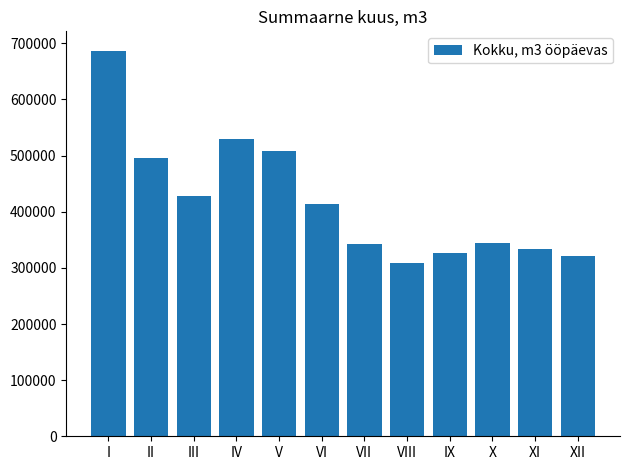

Are the bars grouped side by side (vs. stacked)?

No